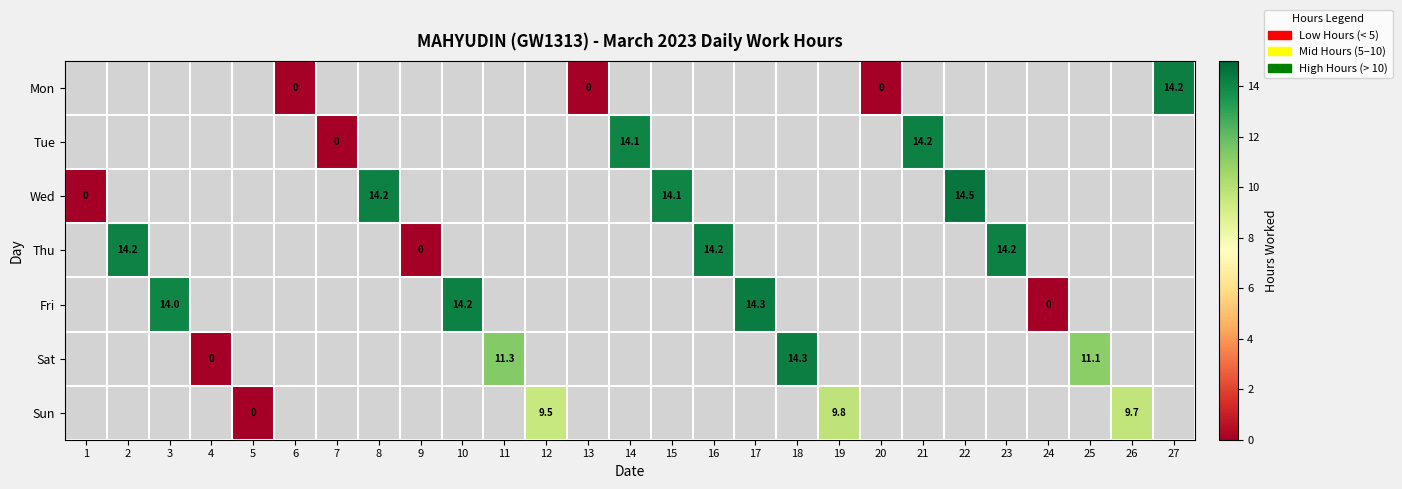

True or false: Mon has a value of 7.7 at 27.

False